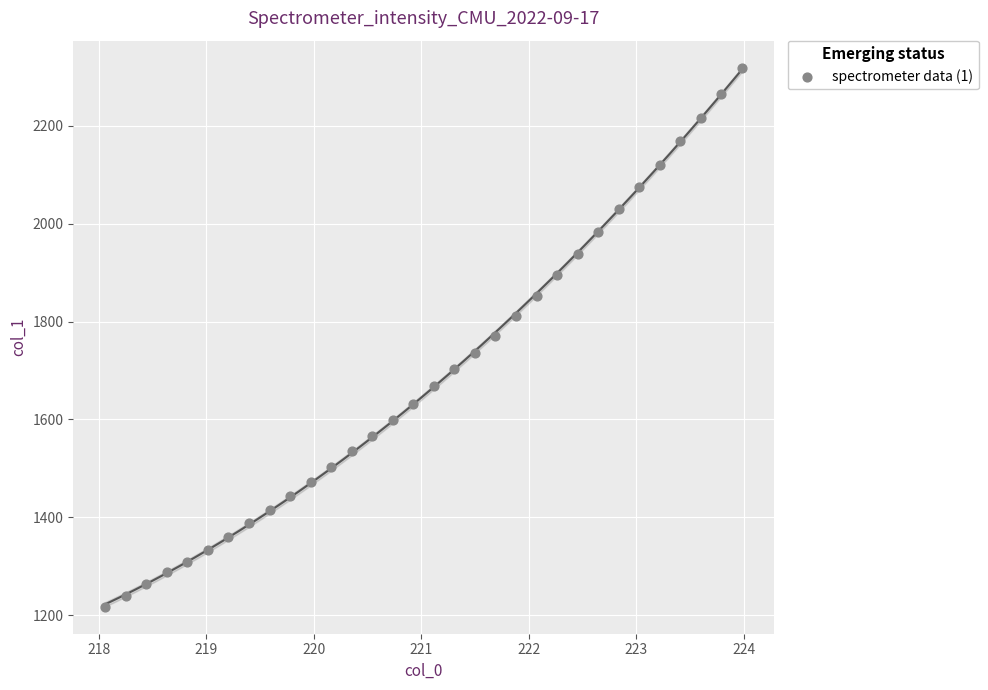

What is the range of X values (max minus min)?

5.9